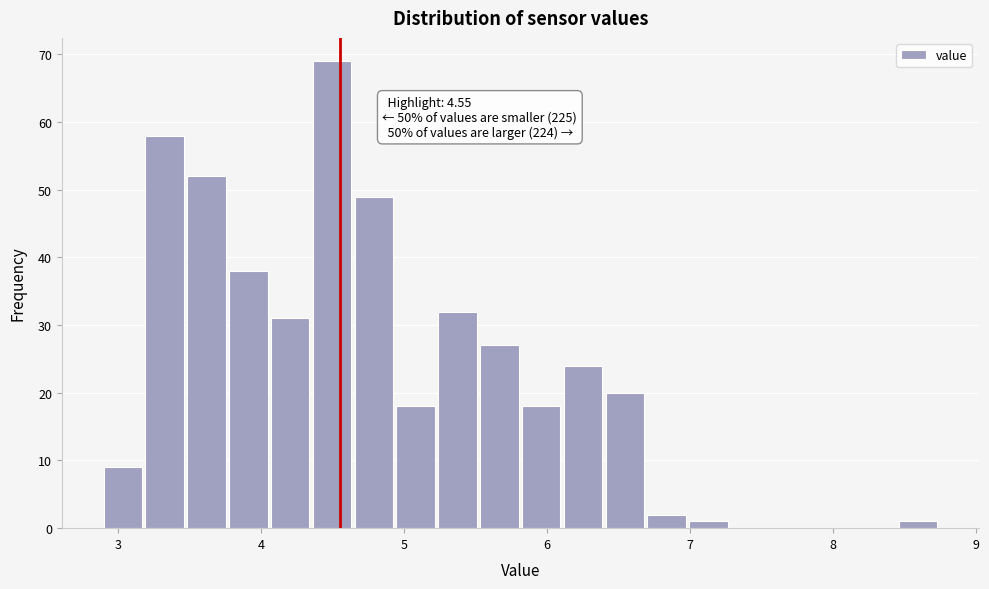

Around what value on the x-axis is the tallest bar? Give the approximate position of its centre, as read against the axis.

4.5